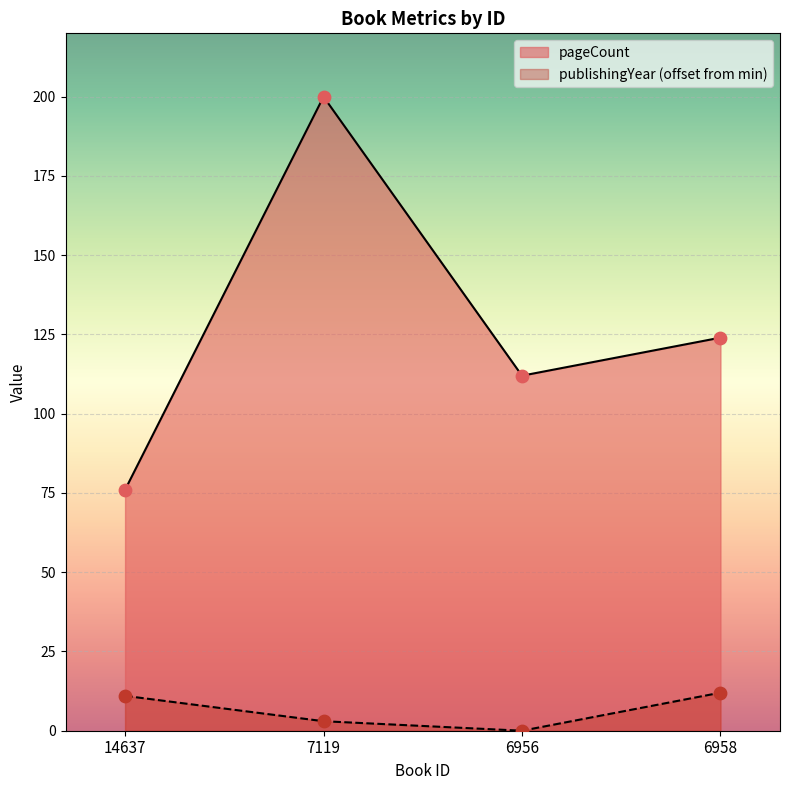

What are all the series names shown in the legend?

pageCount, publishingYear (offset from min)